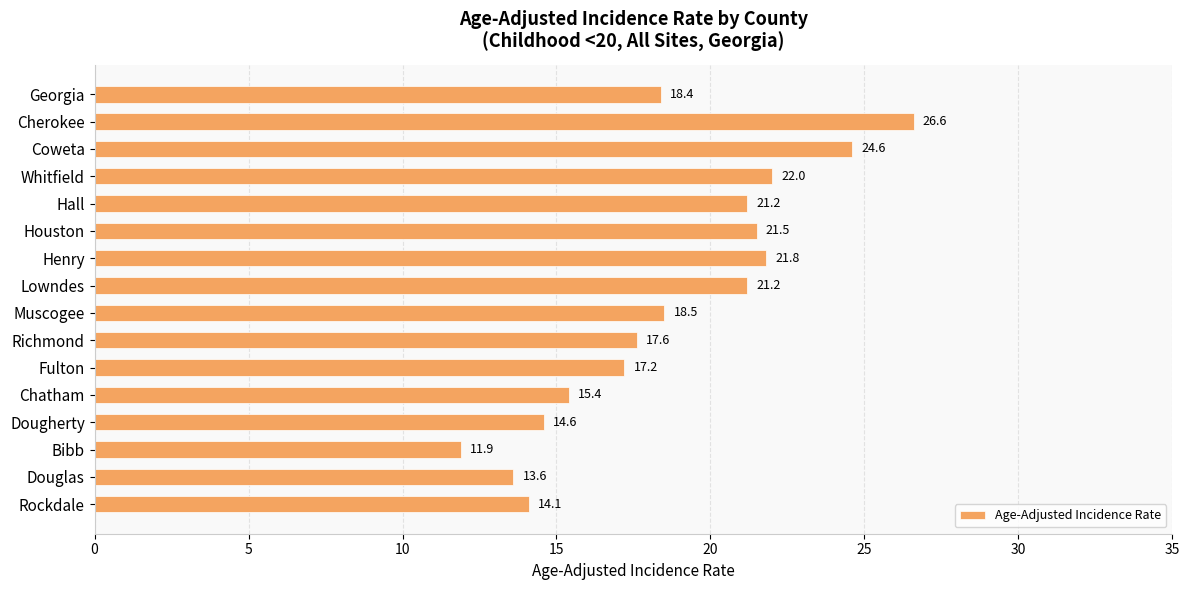

Which label corresponds to the largest value in the chart?

Cherokee